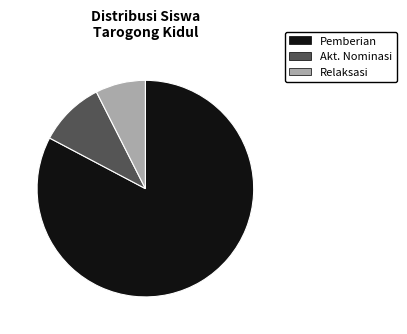

Rank the categories by value from highest to lowest.

Pemberian, Akt. Nominasi, Relaksasi